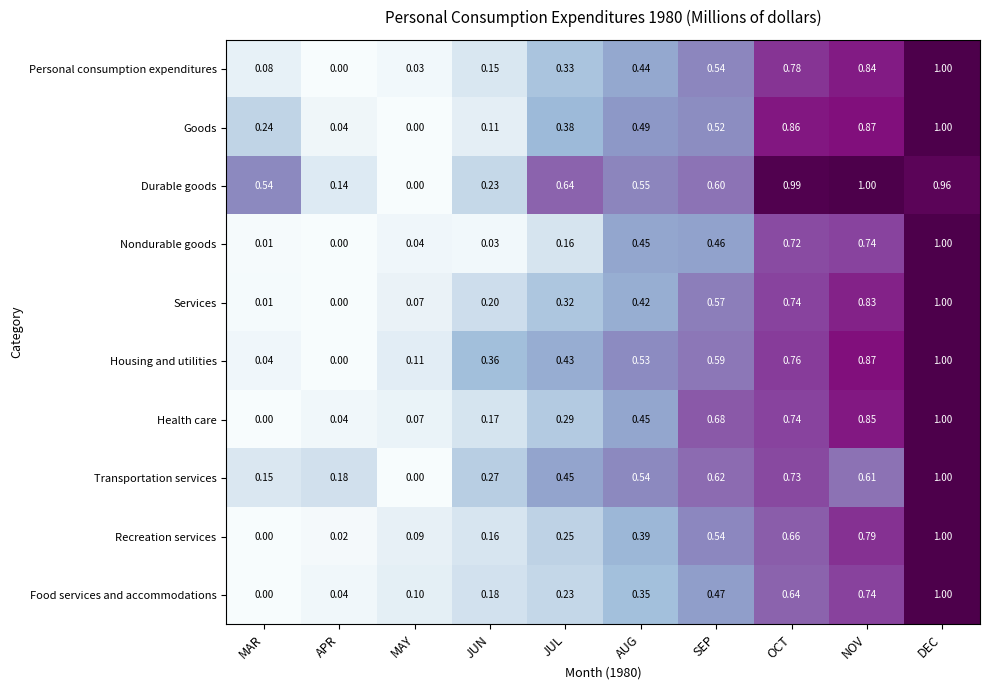

How many series are shown in this chart?

10